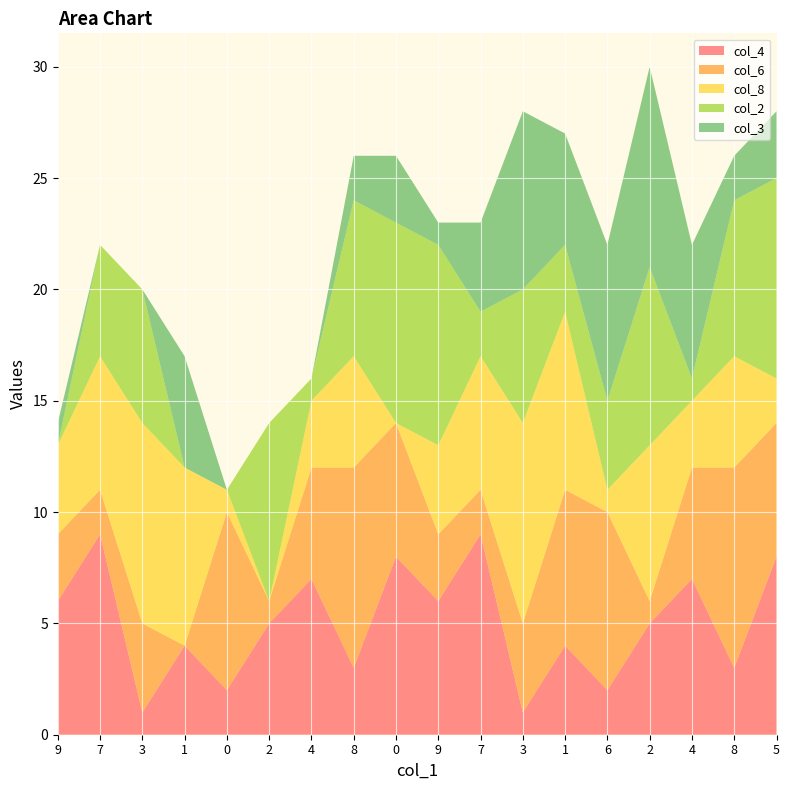

Reading right to left, list all the values displayed in this chart.

col_4: 8	3	7	5	2	4	1	9	6	8	3	7	5	2	4	1	9	6
col_6: 6	9	5	1	8	7	4	2	3	6	9	5	1	8	0	4	2	3
col_8: 2	5	3	7	1	8	9	6	4	0	5	3	0	1	8	9	6	4
col_2: 9	7	1	8	4	3	6	2	9	9	7	1	8	0	0	6	5	0
col_3: 3	2	6	9	7	5	8	4	1	3	2	0	0	0	5	0	0	1